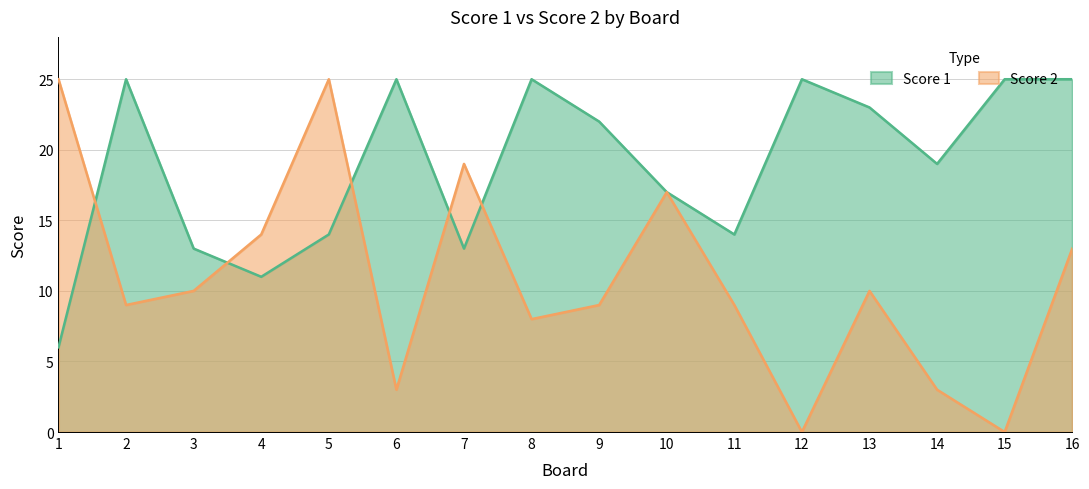

Between 6 and 7, which series saw the biggest shift?

Score 2